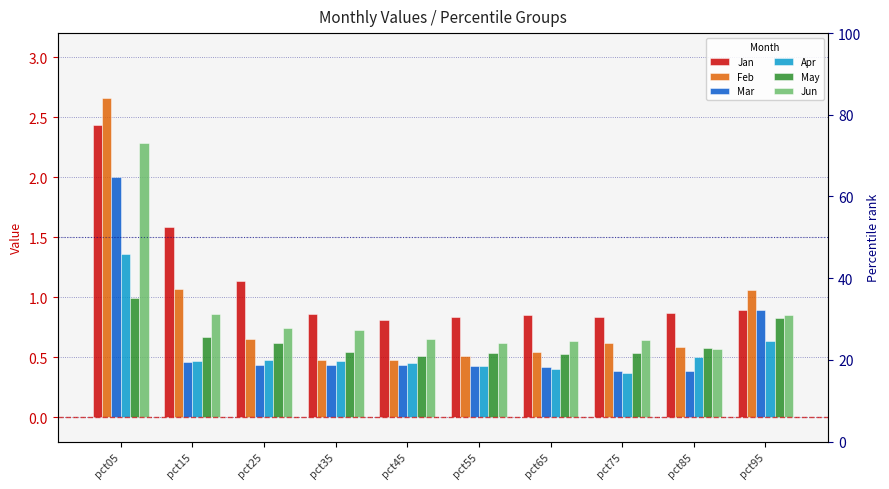

List the series in order of their peak value, highest first.

Feb, Jan, Jun, Mar, Apr, May